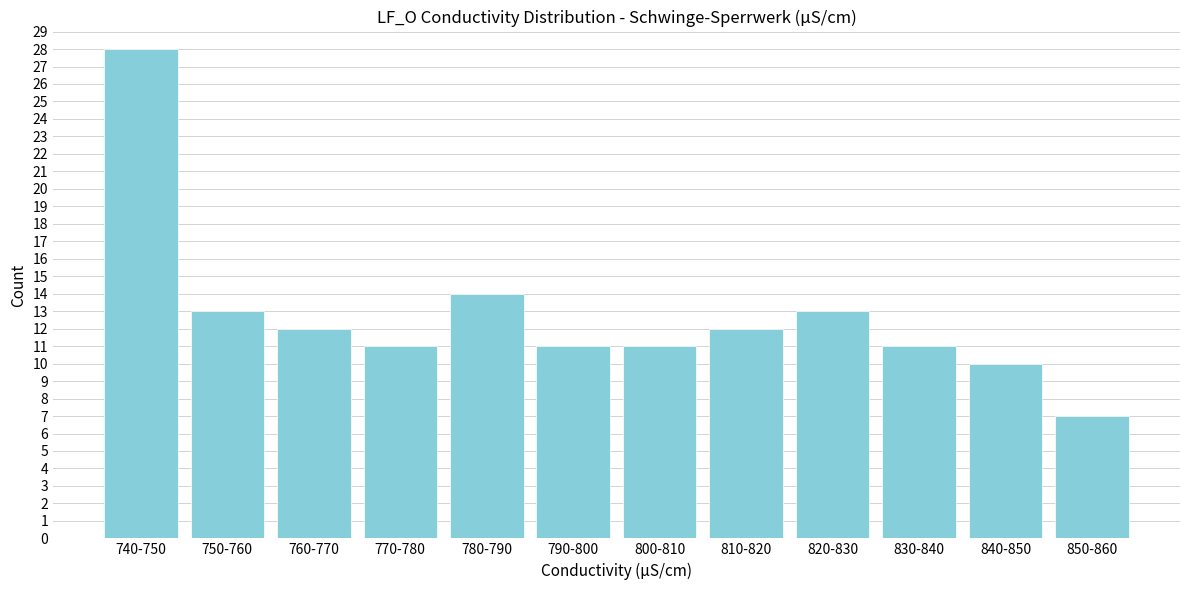

Reading left to right, what are all the values shown in this chart?

28	13	12	11	14	11	11	12	13	11	10	7